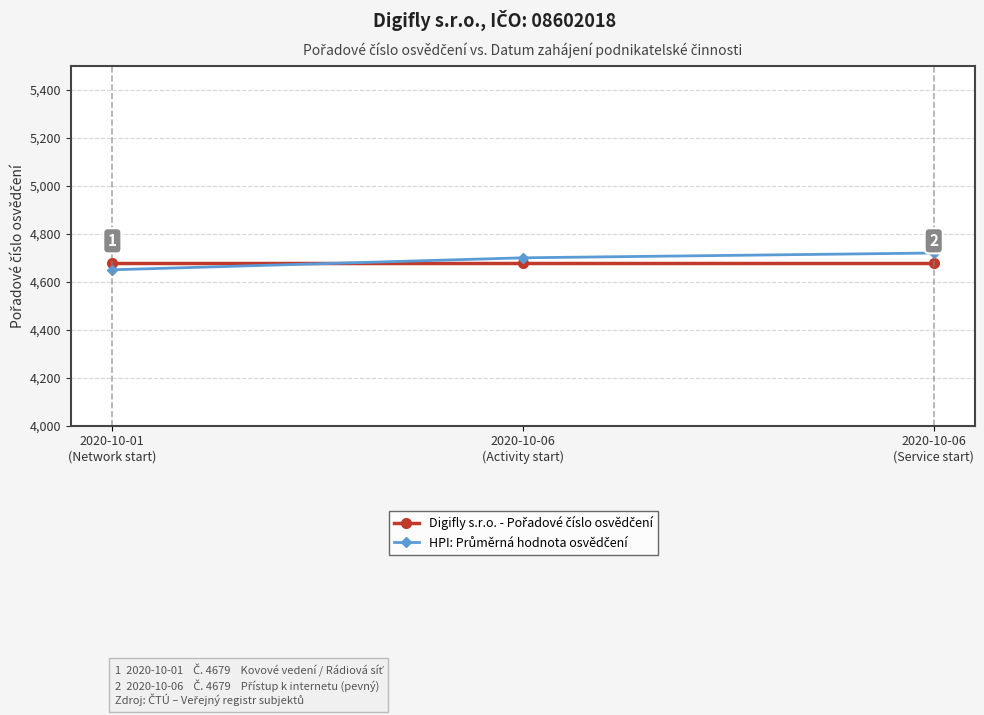

What is the smallest value displayed?

4650